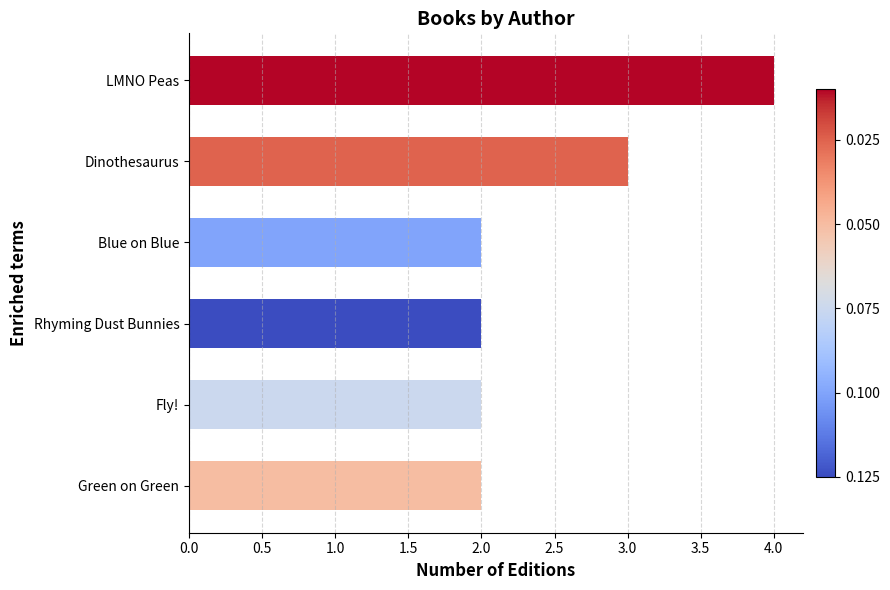

True or false: the data shows 1 at Blue on Blue.

False